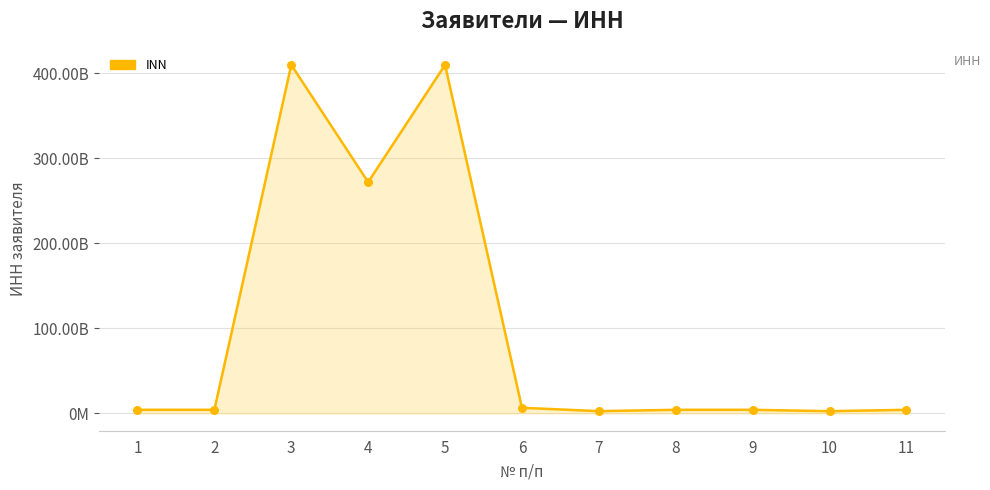

What is the ratio of the value at 5 to the value at 4?

1.5